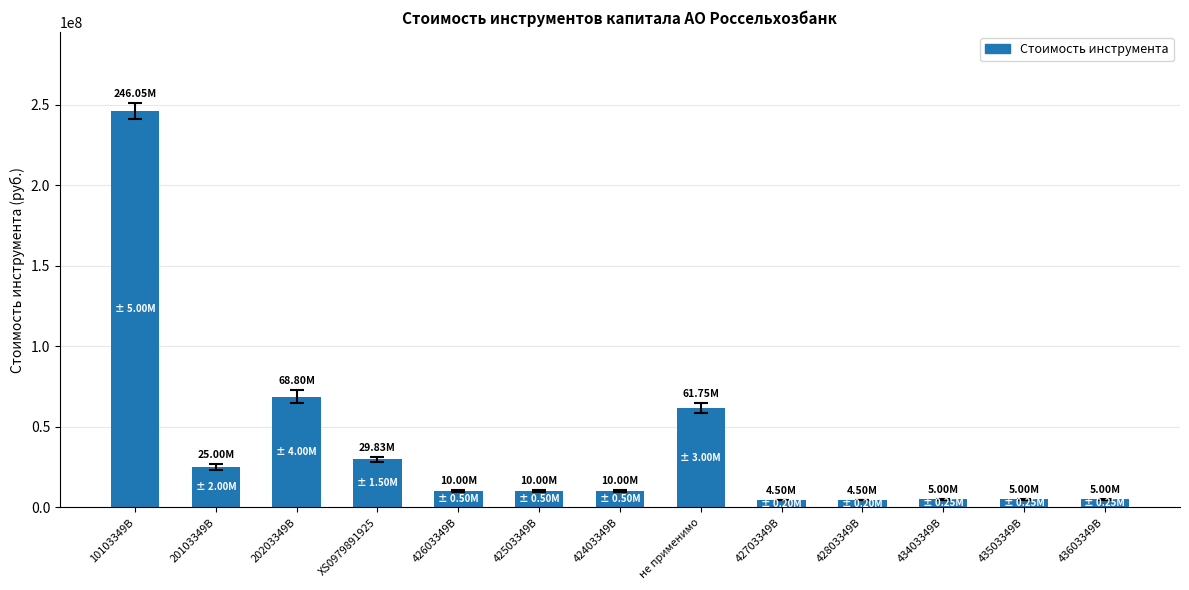

What is the label of the 8th bar from the left?

не применимо